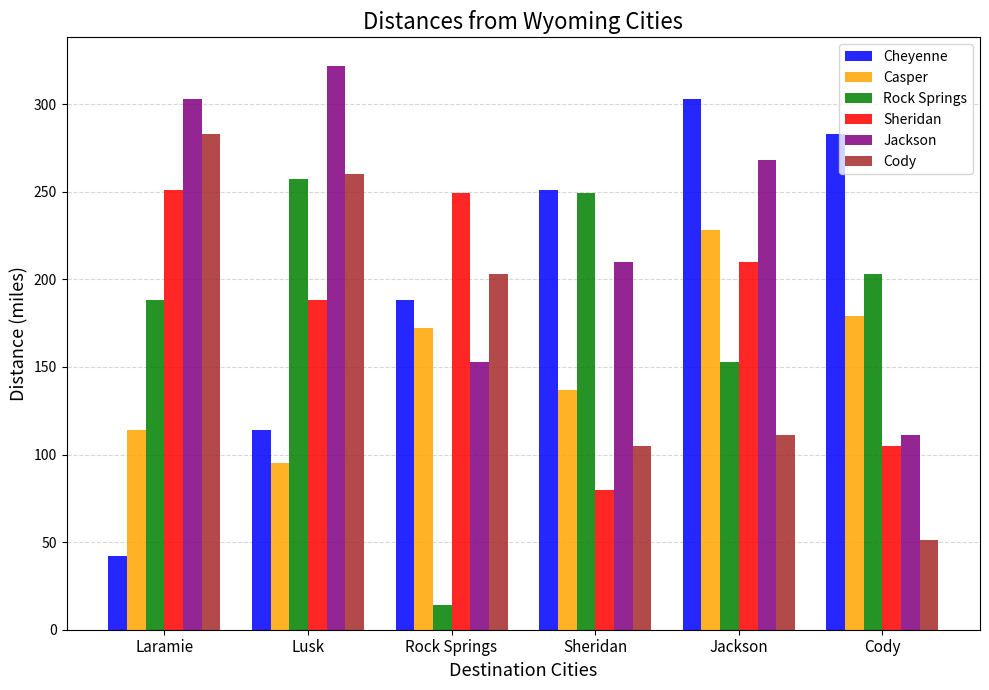

The value of Sheridan at Jackson is 132. True or false?

False